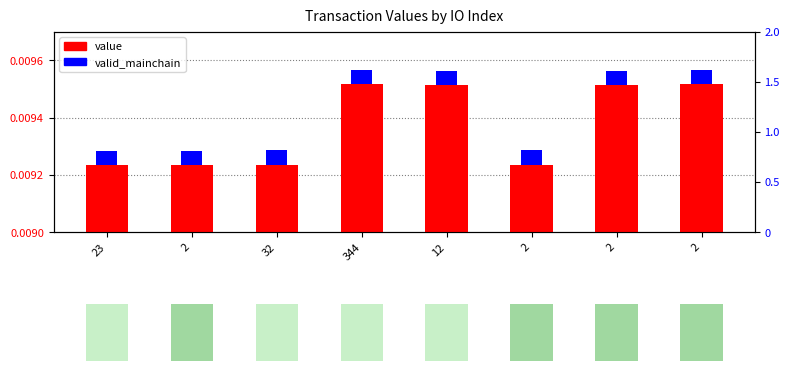

List the labels in order of value, largest first.

344, 2, 12, 2, 32, 2, 23, 2